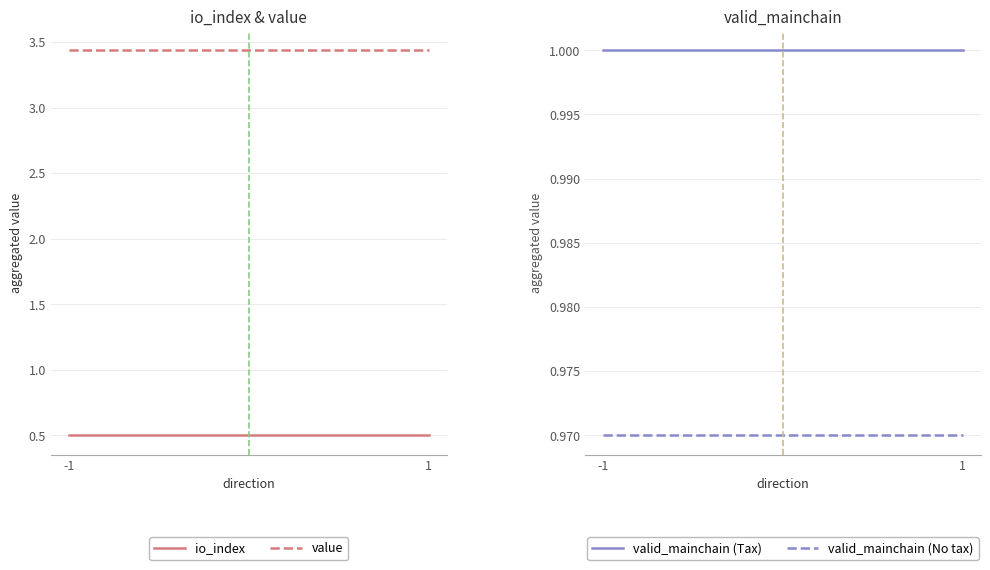

What is the value of the value point at the 1st from the left?

3.4